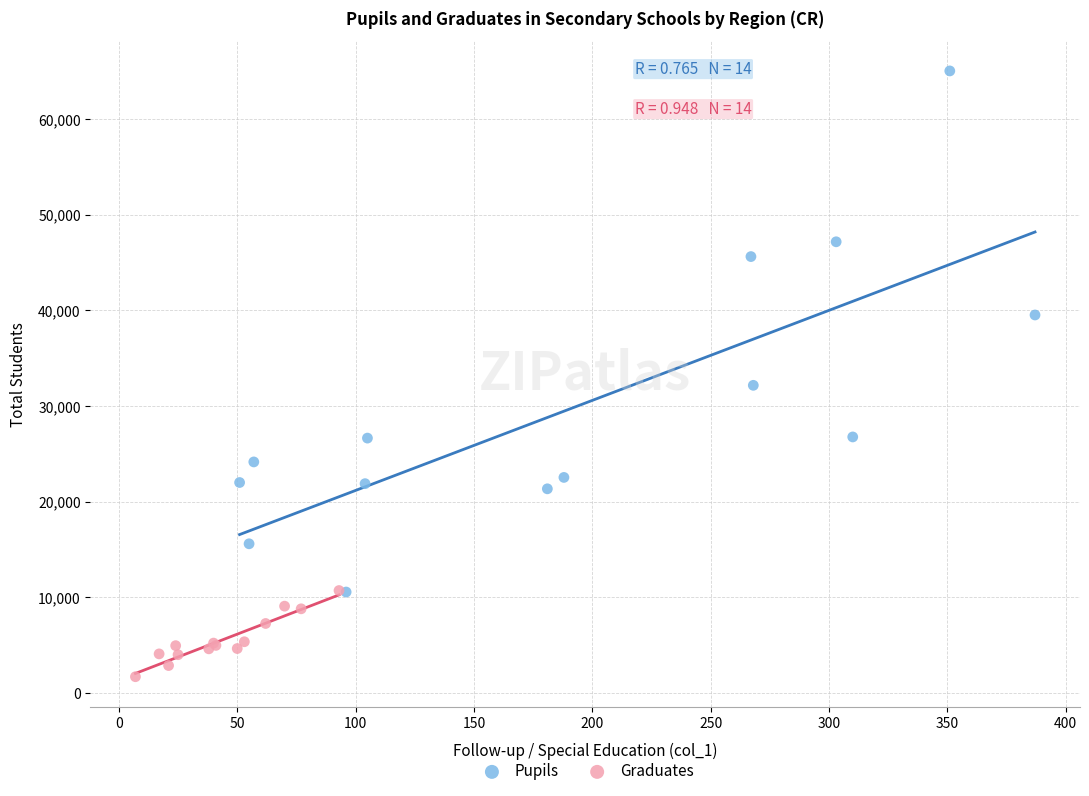

Which series contains the highest Y value?

Pupils